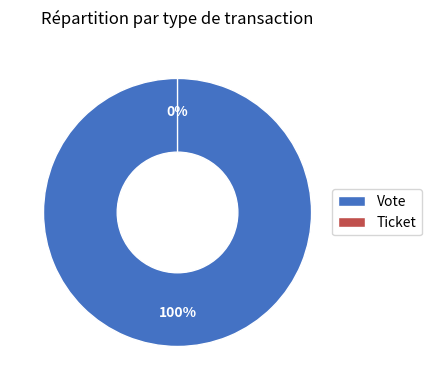

What is the change in value from Vote to Ticket?

-1